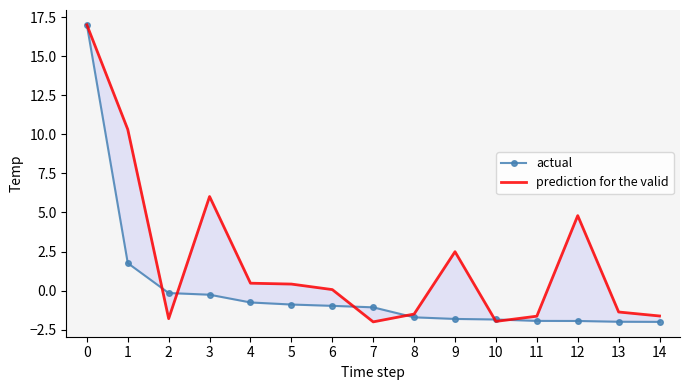

What is the value of the prediction for the valid point at the 14th from the left?

-1.4